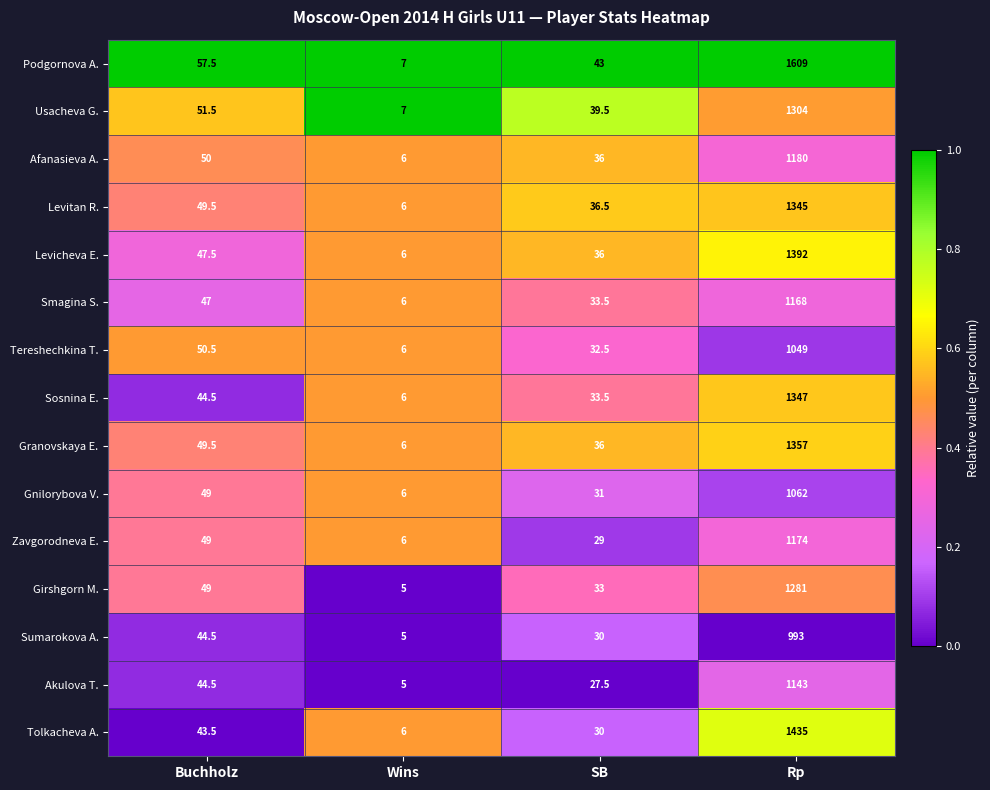

What is the difference between the highest and lowest values at Wins?

2.0